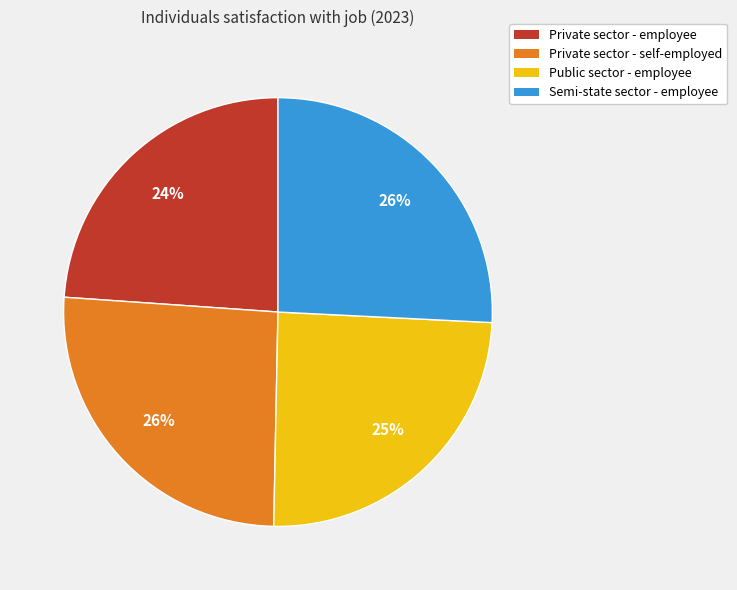

How many slices are in this pie chart?

4